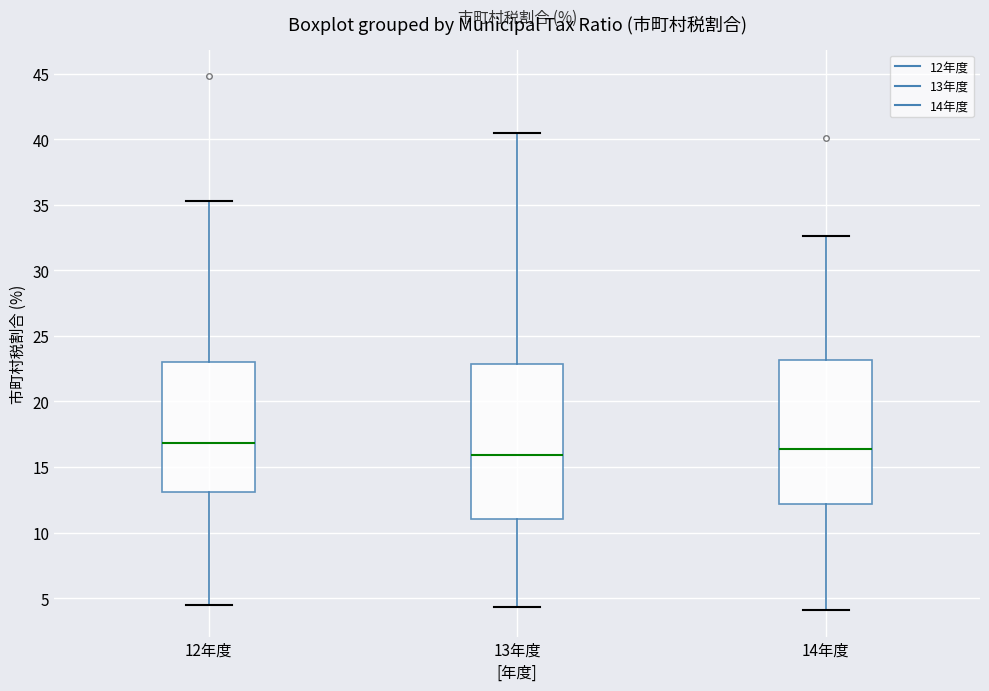

Reading left to right, read every box against the y-axis: the position of its median line, the range the box covers, and the ends of its whiskers. The values are not printed on the chart, so give them approximately, as read against the axis.

12年度: median 17.0, box 13.0 to 23.0, whiskers 4.5 to 35.5
13年度: median 16.0, box 11.0 to 23.0, whiskers 4.5 to 40.5
14年度: median 16.5, box 12.0 to 23.0, whiskers 4.0 to 32.5